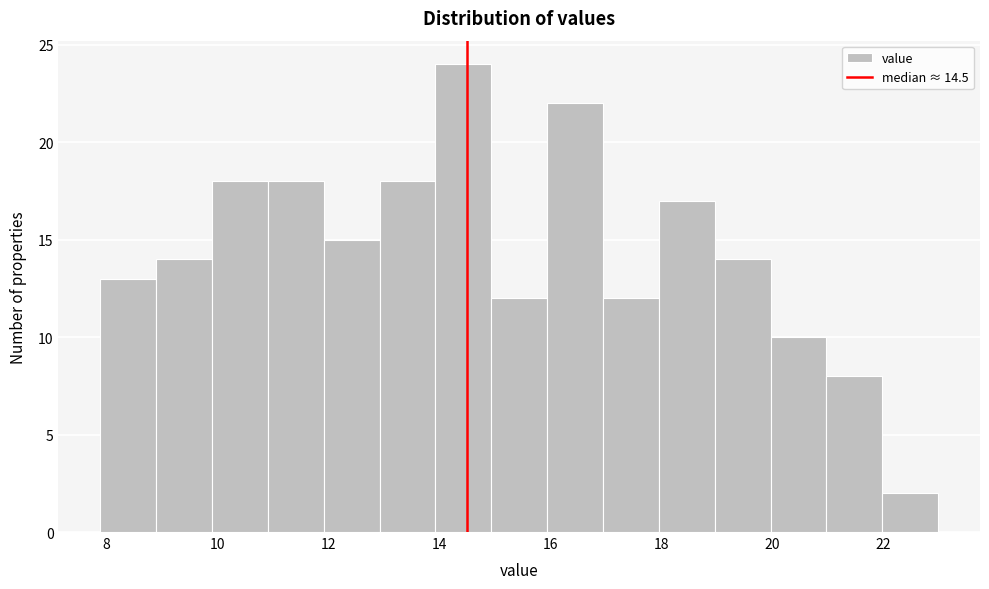

What is the height of the bar covering 8 to 9 on the x-axis? Neither the bar edges nor the heights are printed on the chart, so give them approximately, as read against the axes.

13